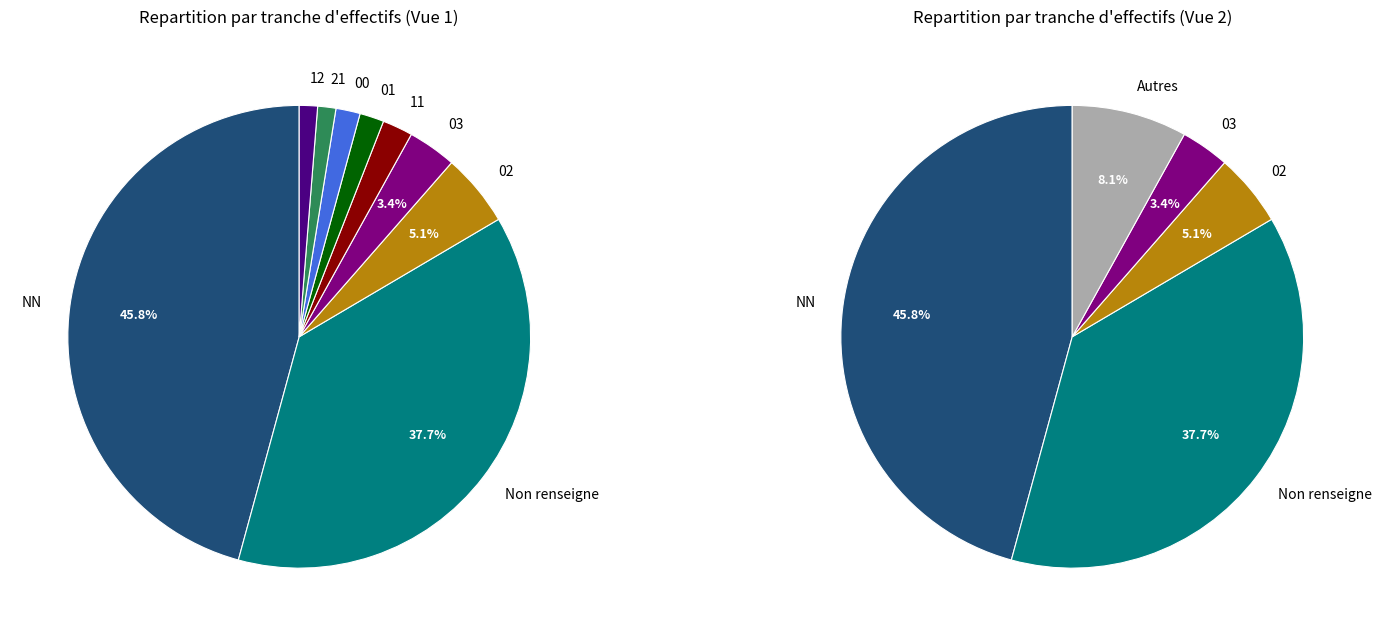

What portion of the pie excludes NN?

54.2%